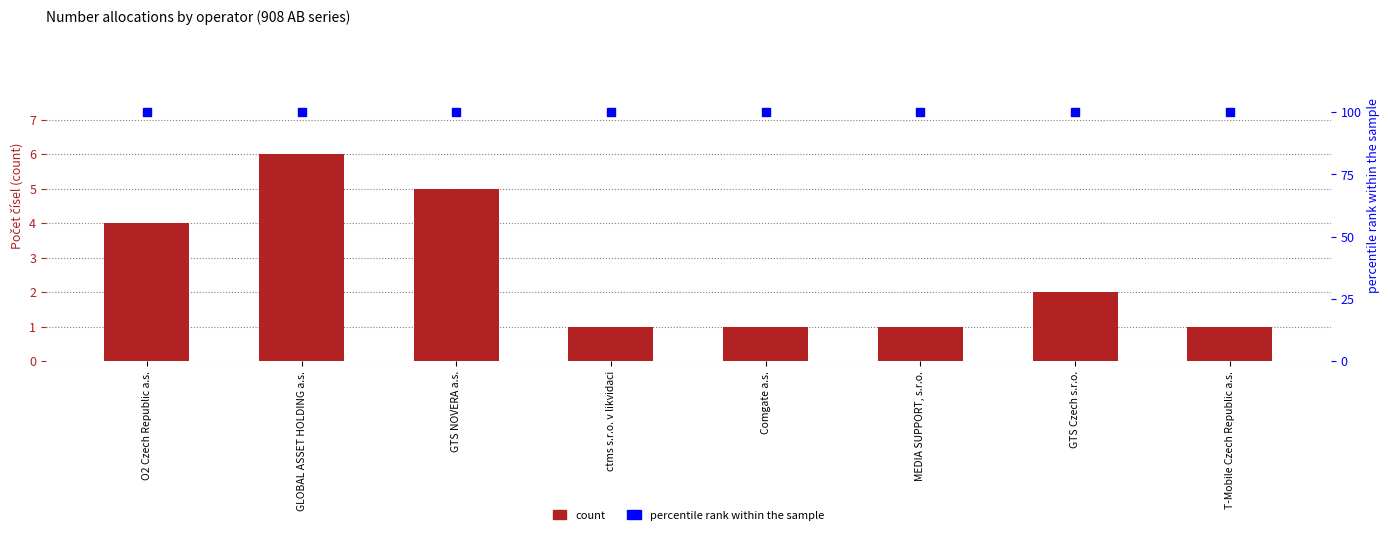

What are all the series names shown in the legend?

count, percentile rank within the sample